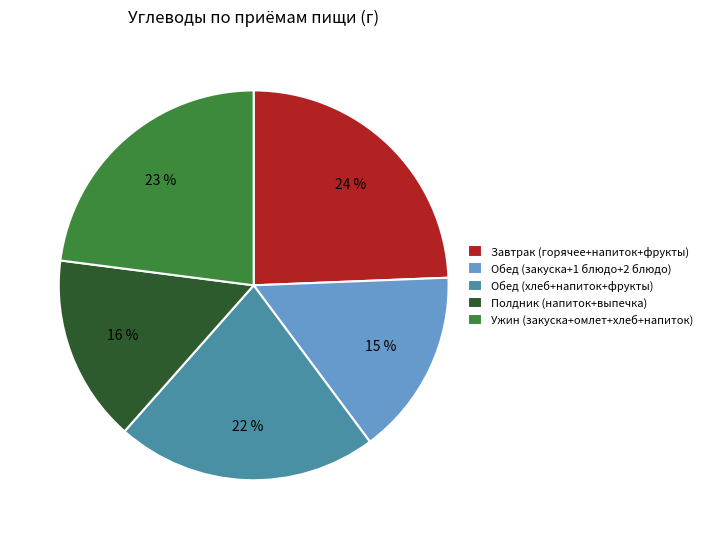

Which category has the biggest portion of the pie?

Завтрак (горячее+напиток+фрукты)